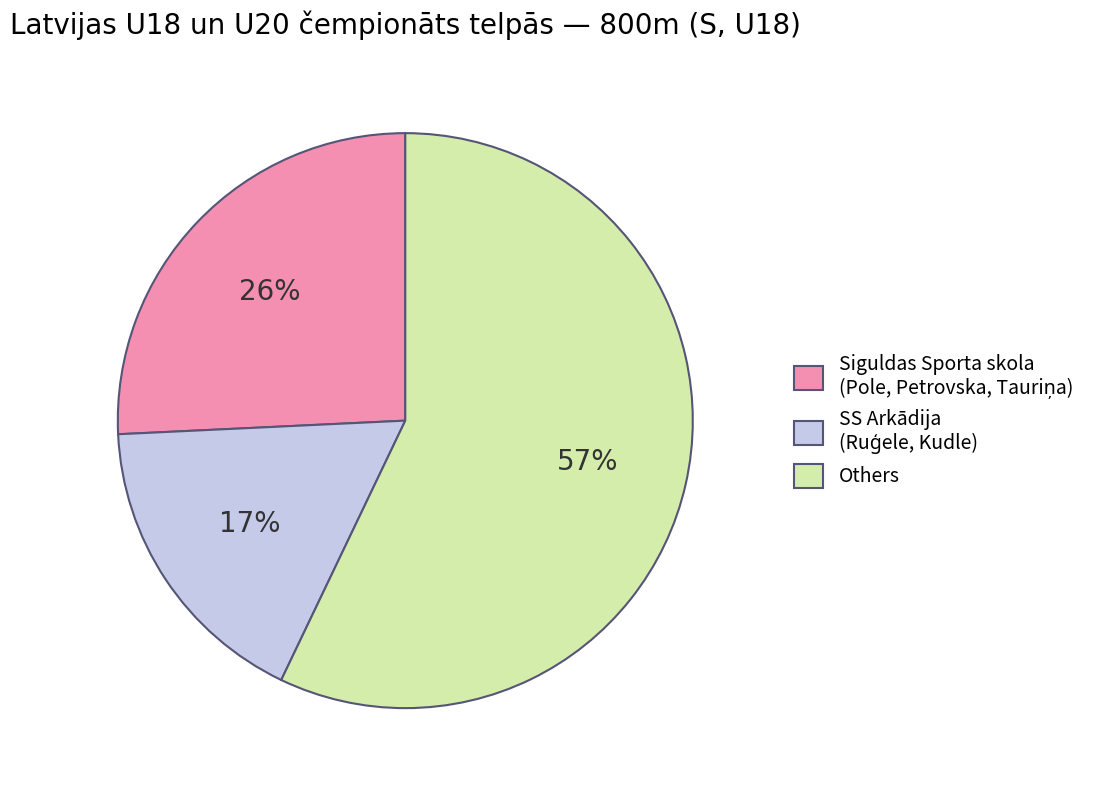

Which category has the biggest portion of the pie?

Others